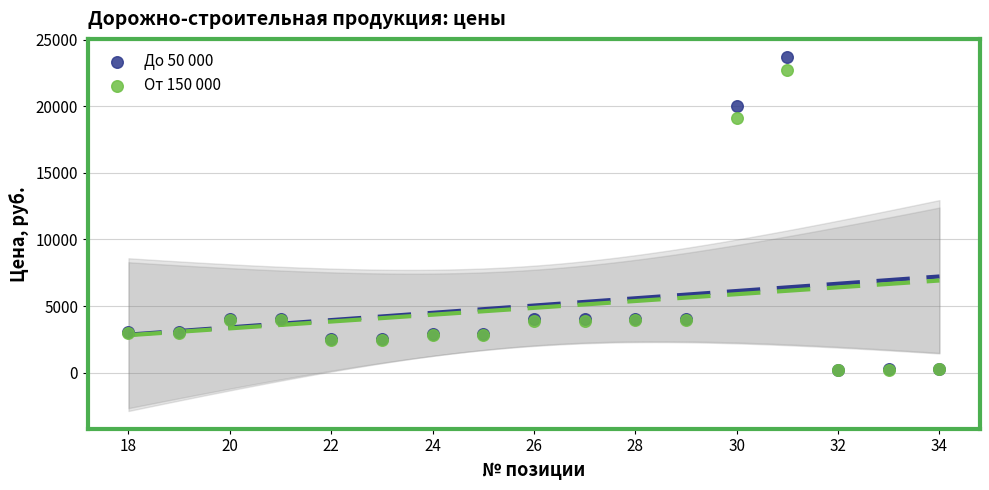

Which series has the widest spread of Y values?

До 50 000